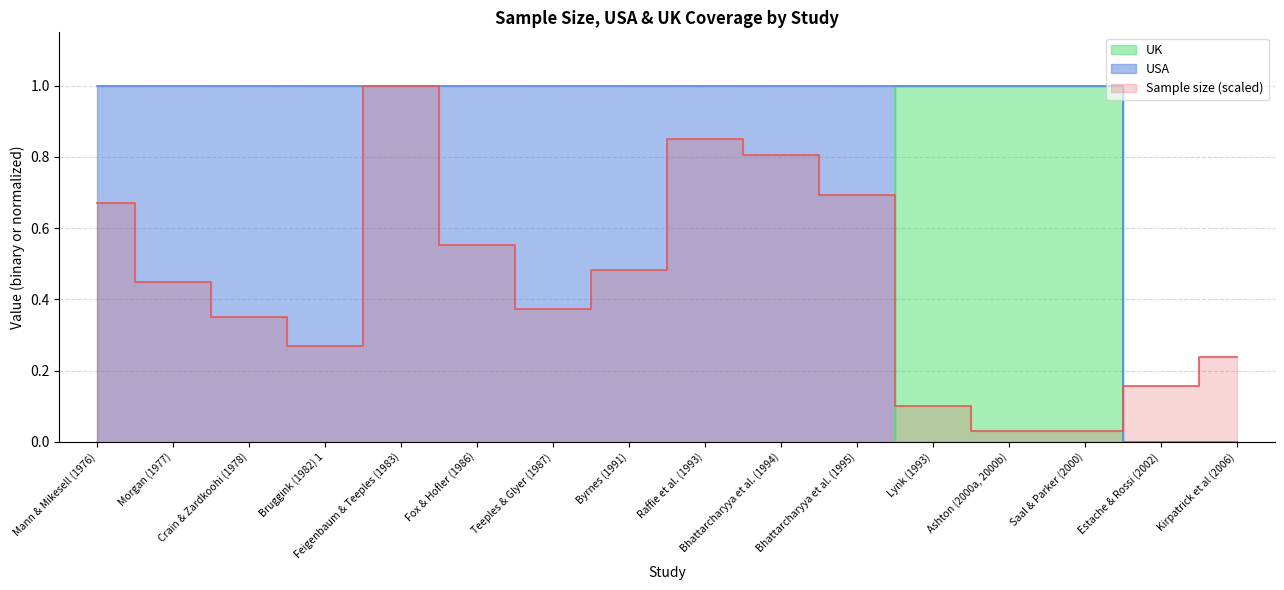

Reading left to right, transcribe all the data shown in this chart.

Sample size: 0.7	0.4	0.4	0.3	1.0	0.6	0.4	0.5	0.8	0.8	0.7	0.1	0.0	0.0	0.2	0.2
UK: 0.0	0.0	0.0	0.0	0.0	0.0	0.0	0.0	0.0	0.0	0.0	1.0	1.0	1.0	0.0	0.0